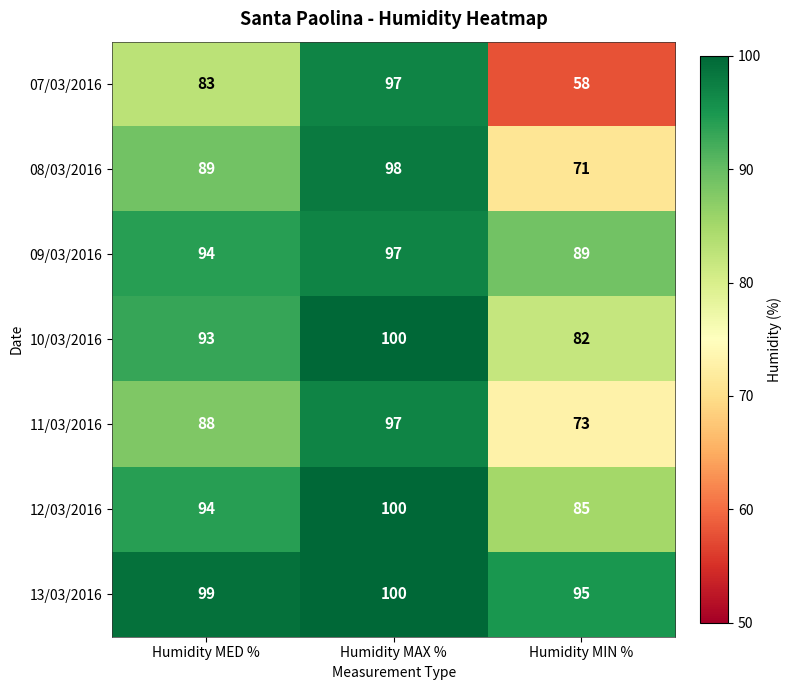

What is the difference between the maximum and second lowest values in the 08/03/2016 series?

9